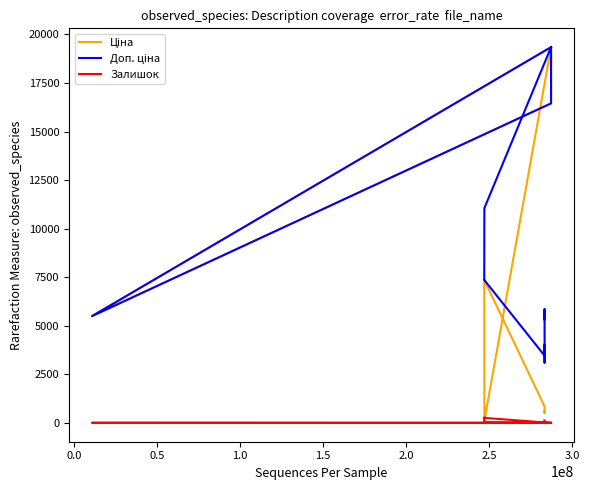

How many data points does each series have?

20